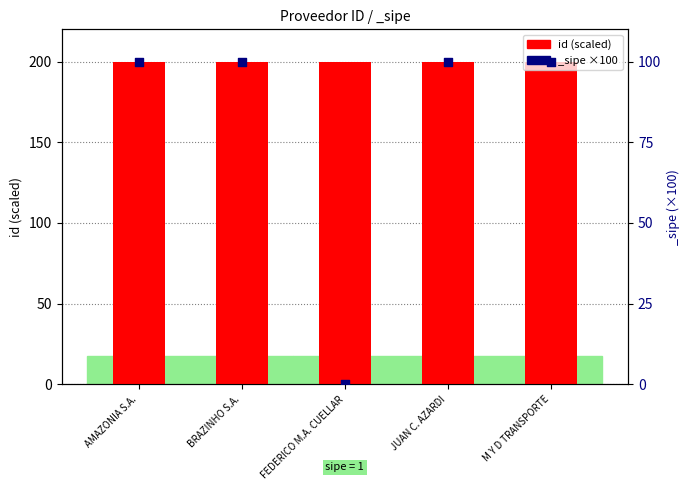

What is the ratio of the value at FEDERICO M.A. CUELLAR to the value at JUAN C. AZARDI?

1.0